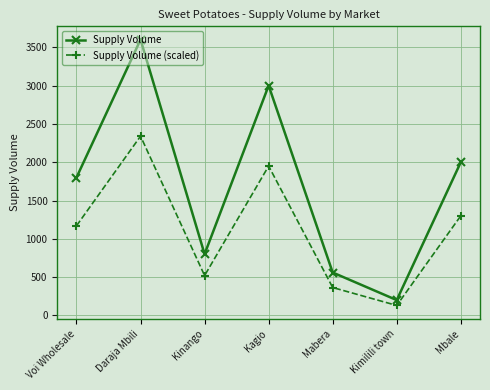

Rank the series by their average value, from lowest to highest.

Supply Volume (scaled), Supply Volume